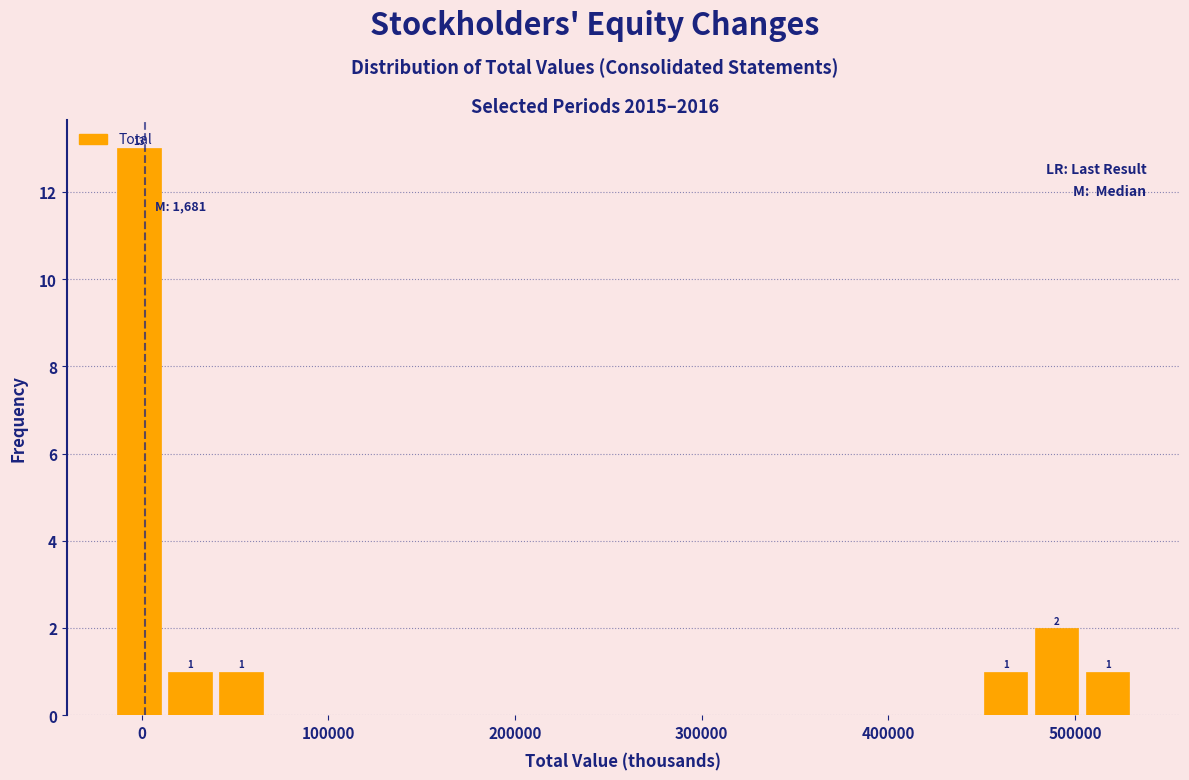

Around what value on the x-axis is the tallest bar? Give the approximate position of its centre, as read against the axis.

0